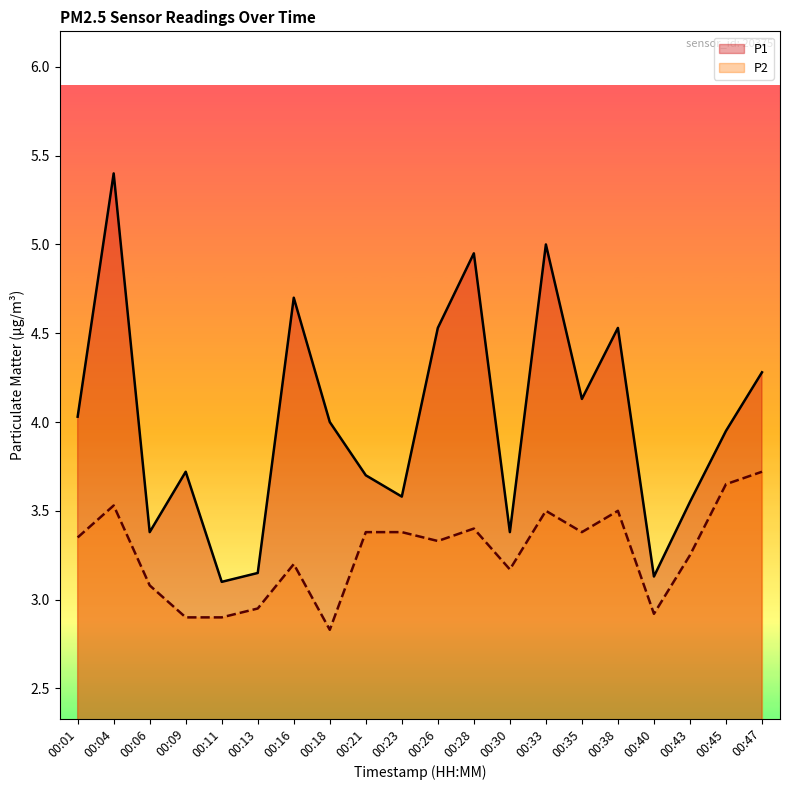

How many values in the P1 series are below 4?

10